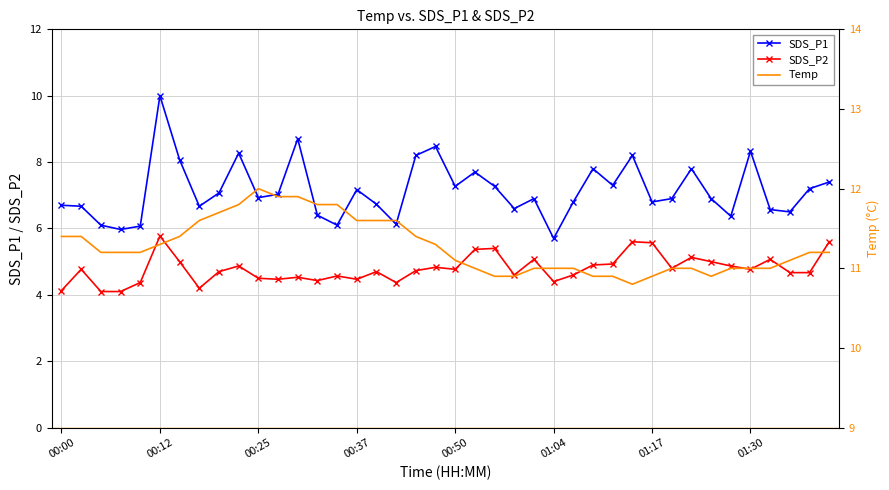

How many data points in SDS_P1 are above 6?

38